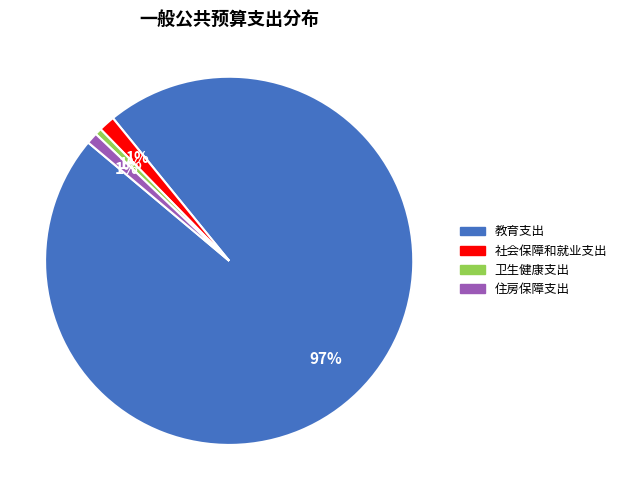

What is the largest slice in the pie chart?

教育支出